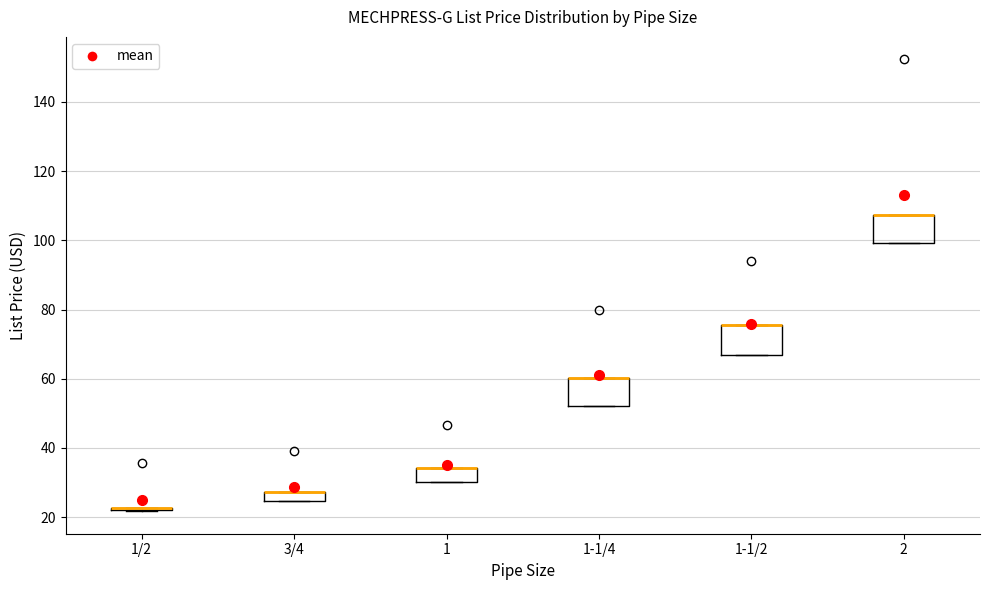

Where is the lower edge of the box for 2 on the y-axis? The values are not printed on the chart, so give them approximately, as read against the axis.

100